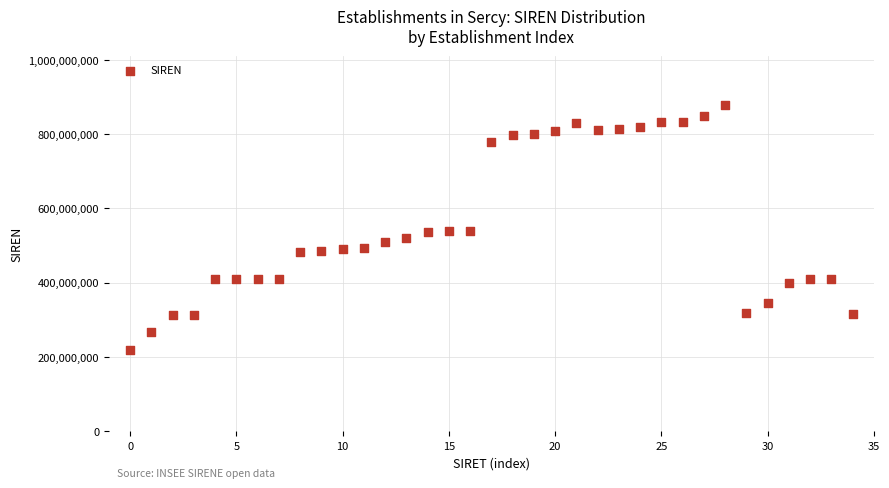

What is the range of Y values (max minus min)?

662845660